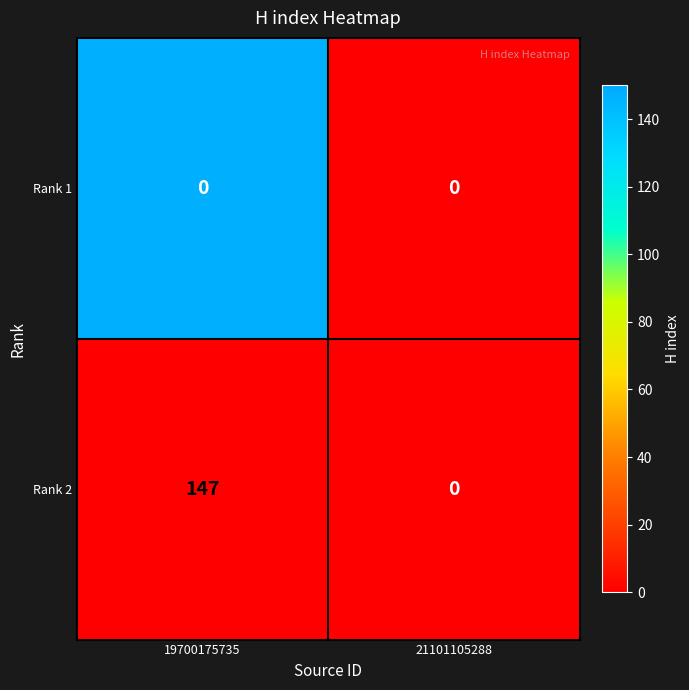

Reading left to right, transcribe all the data shown in this chart.

Rank 1: 19700175735=0	21101105288=0
Rank 2: 19700175735=147	21101105288=0